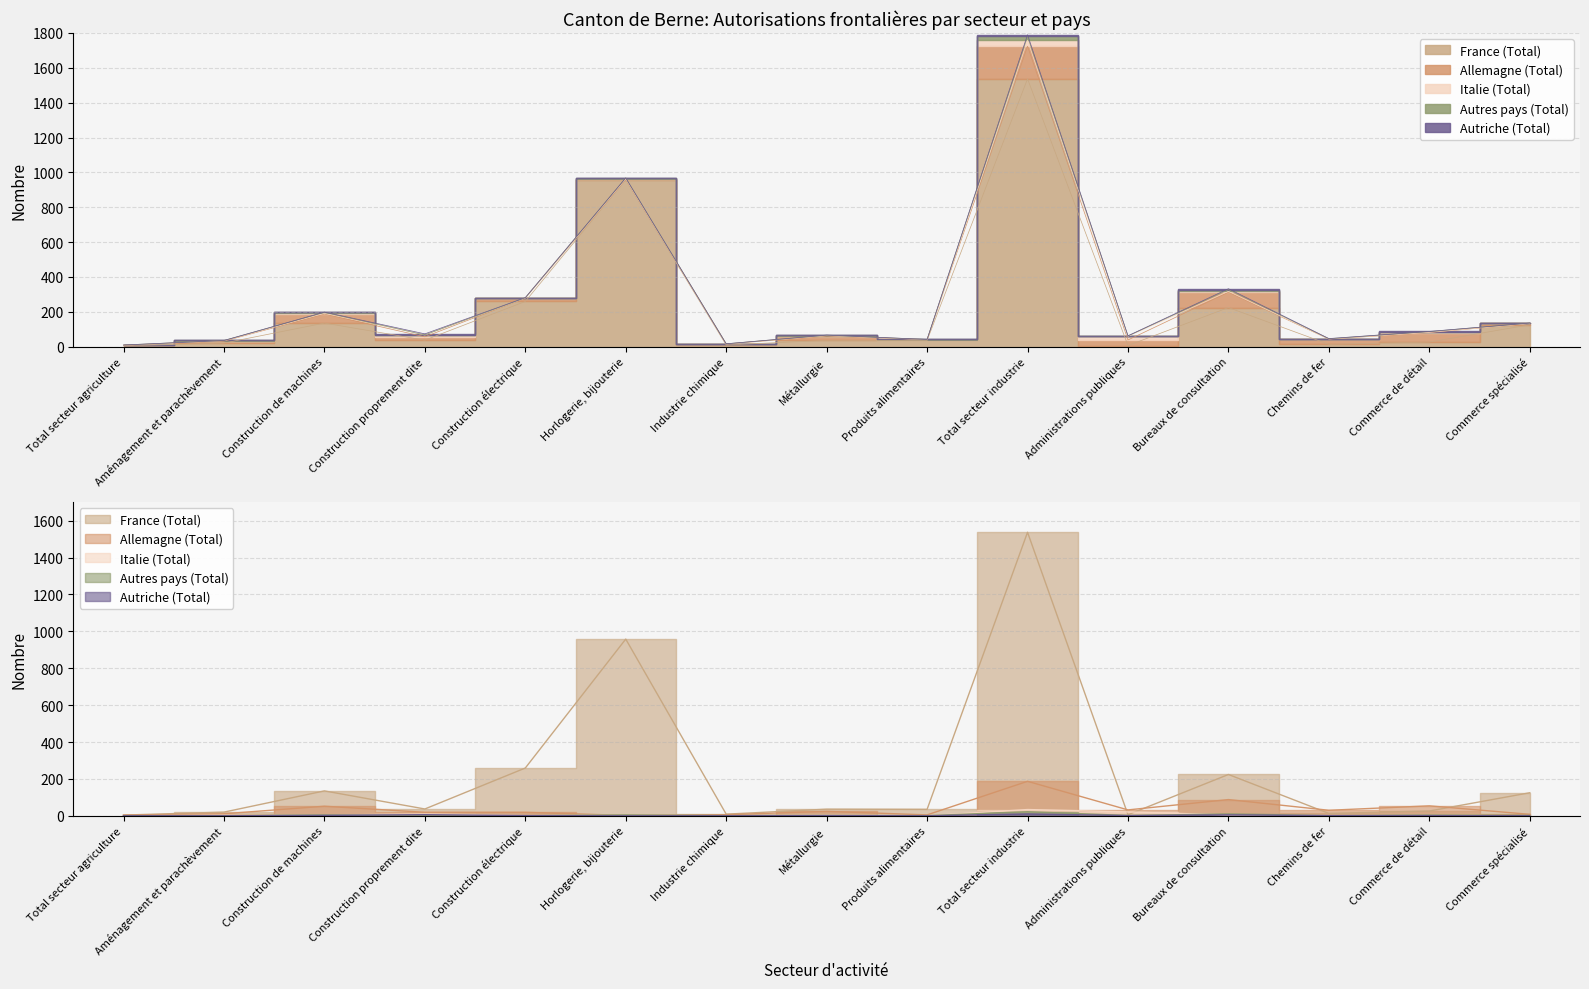

What is the difference between the Autriche (Total) values at Administrations publiques and Bureaux de consultation?

4